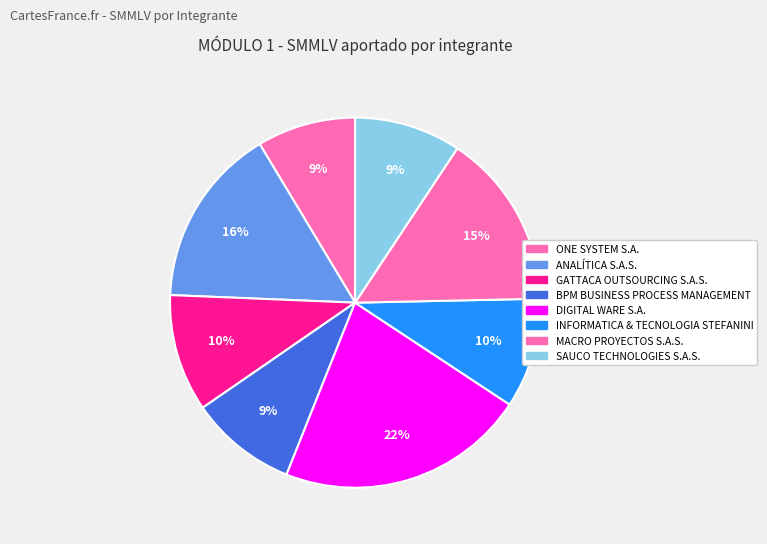

What is the smallest slice in the pie chart?

ONE SYSTEM S.A.